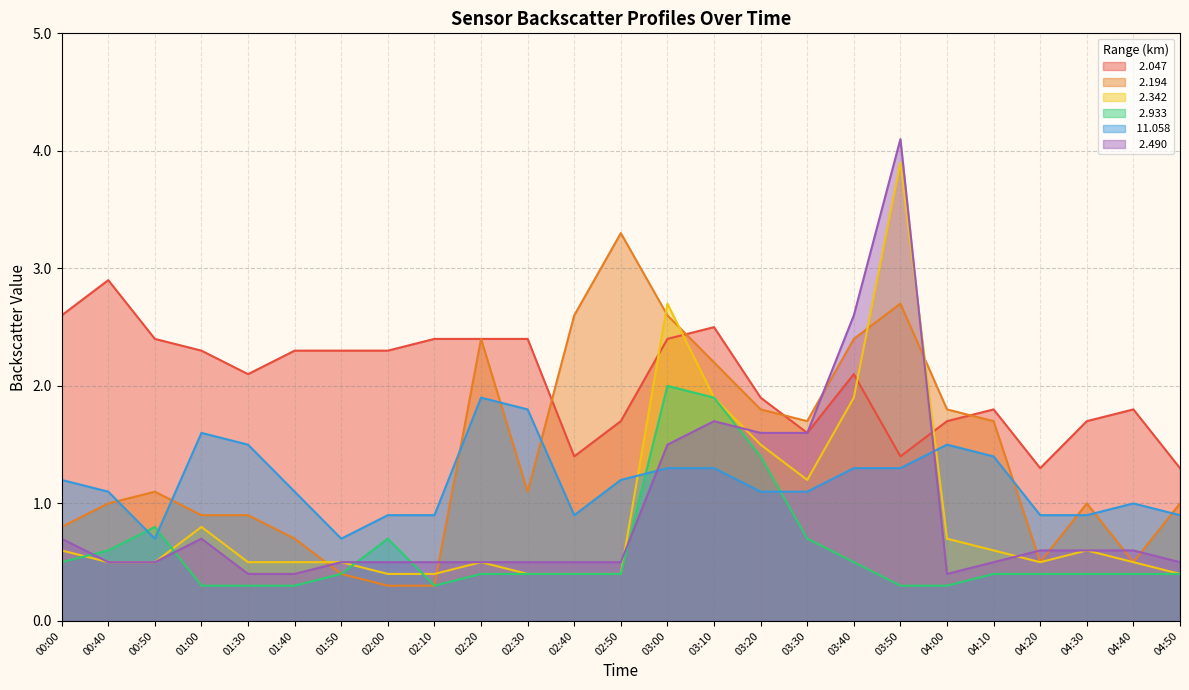

What are all the series names shown in the legend?

  2.047,   2.194,   2.342,   2.933,  11.058,   2.490